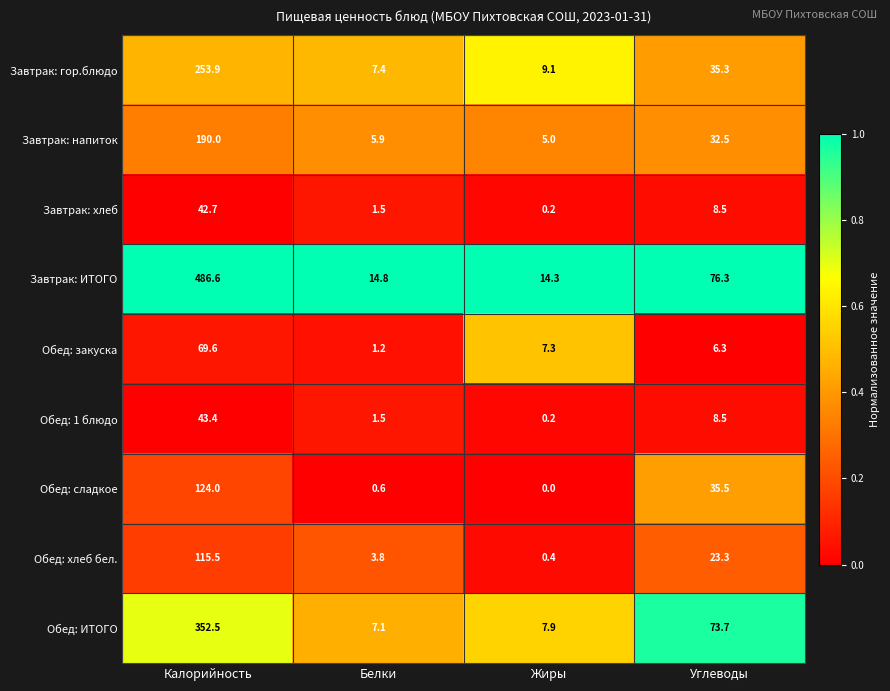

List the series in order of their peak value, lowest first.

Завтрак: хлеб, Обед: 1 блюдо, Обед: закуска, Обед: хлеб бел., Обед: сладкое, Завтрак: напиток, Завтрак: гор.блюдо, Обед: ИТОГО, Завтрак: ИТОГО